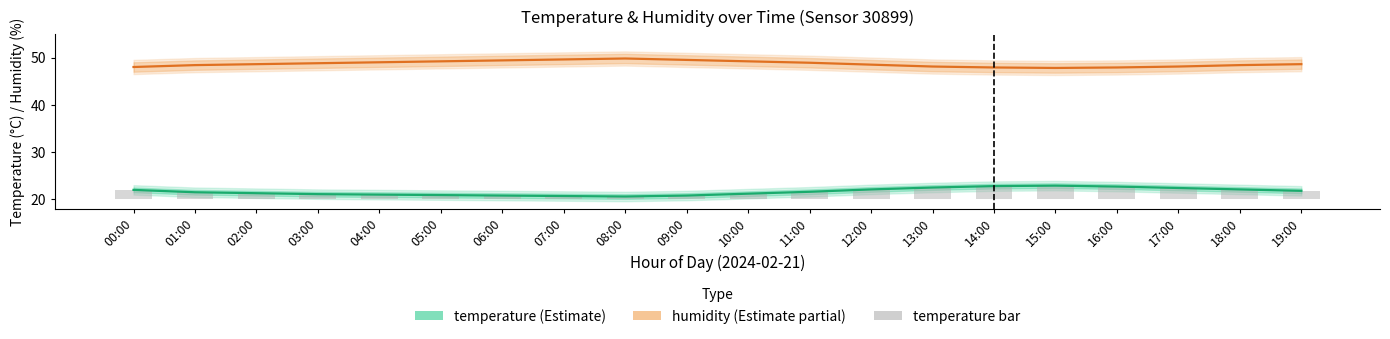

At which category is the sum across all series the highest?

15:00